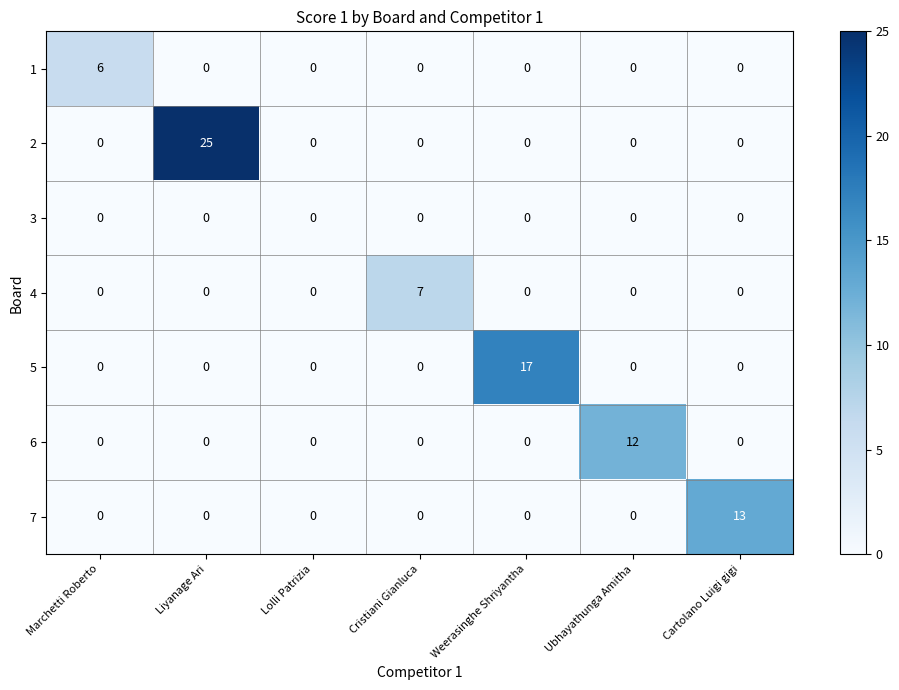

Which series has the largest total across all categories?

2